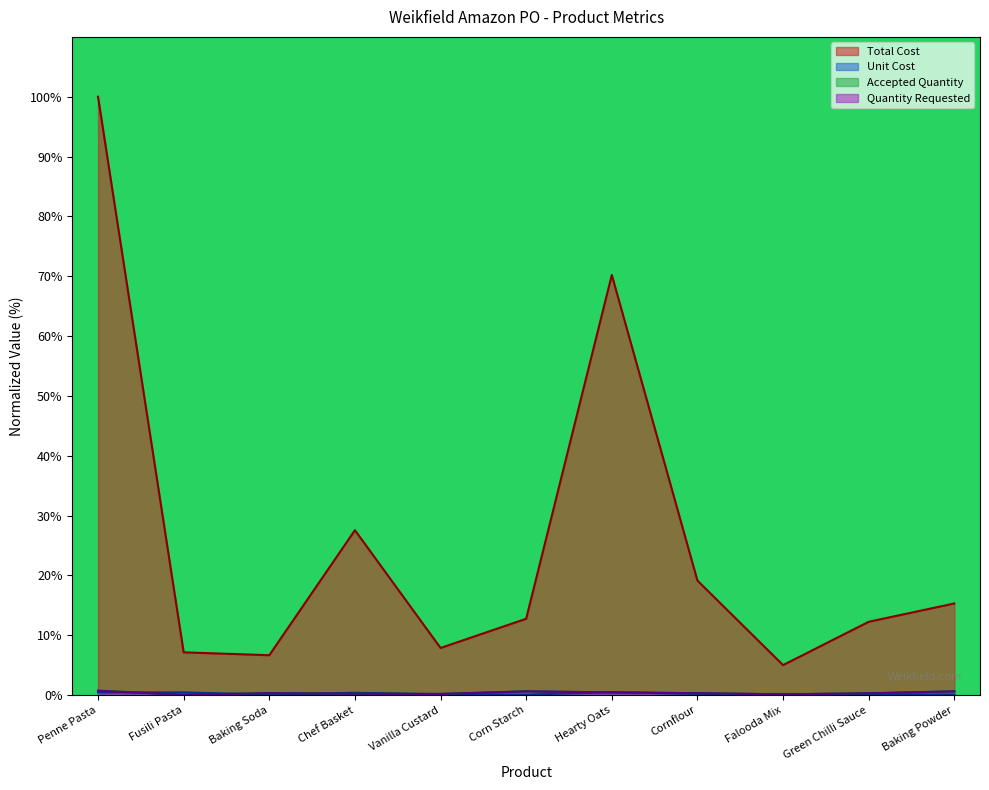

Is the value of Unit Cost at Chef Basket greater than the value of Total Cost at Penne Pasta?

No